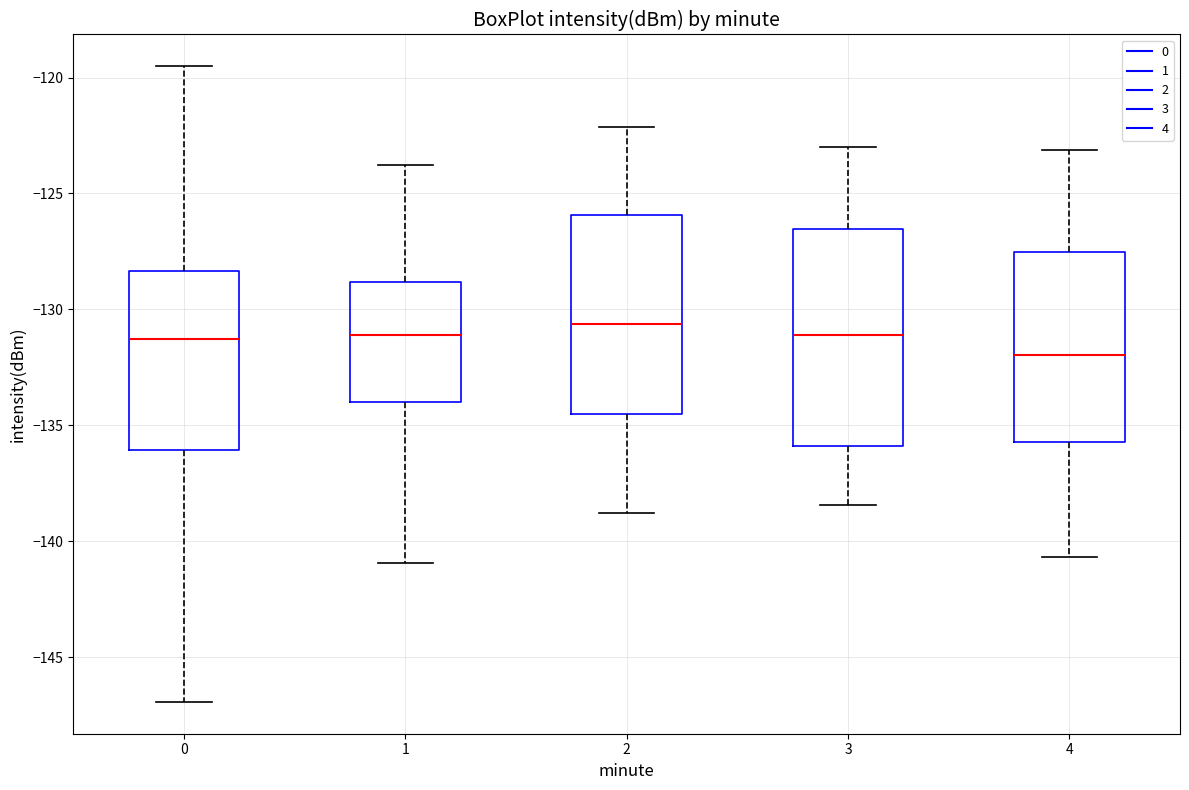

Reading left to right, read every box against the y-axis: the position of its median line, the range the box covers, and the ends of its whiskers. The values are not printed on the chart, so give them approximately, as read against the axis.

0: median -131.5, box -136.0 to -128.5, whiskers -147.0 to -119.5
1: median -131.0, box -134.0 to -129.0, whiskers -141.0 to -124.0
2: median -130.5, box -134.5 to -126.0, whiskers -139.0 to -122.0
3: median -131.0, box -136.0 to -126.5, whiskers -138.5 to -123.0
4: median -132.0, box -135.5 to -127.5, whiskers -140.5 to -123.0